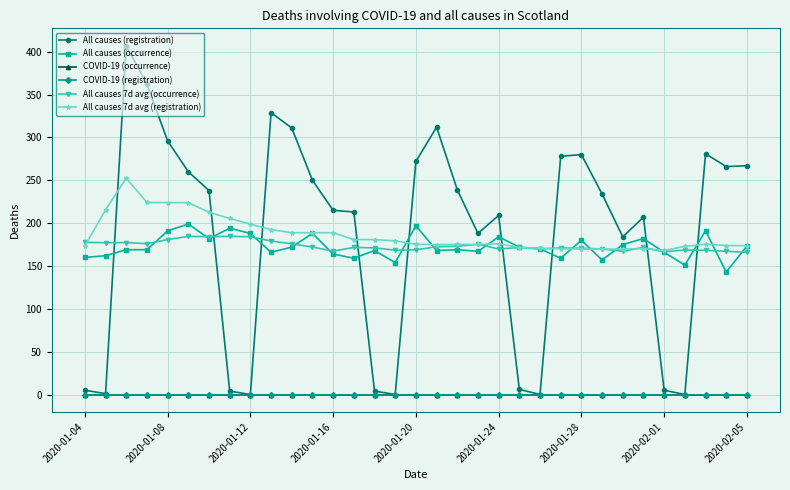

What are all the series names shown in the legend?

All causes (registration), All causes (occurrence), COVID-19 (occurrence), COVID-19 (registration), All causes 7d avg (occurrence), All causes 7d avg (registration)